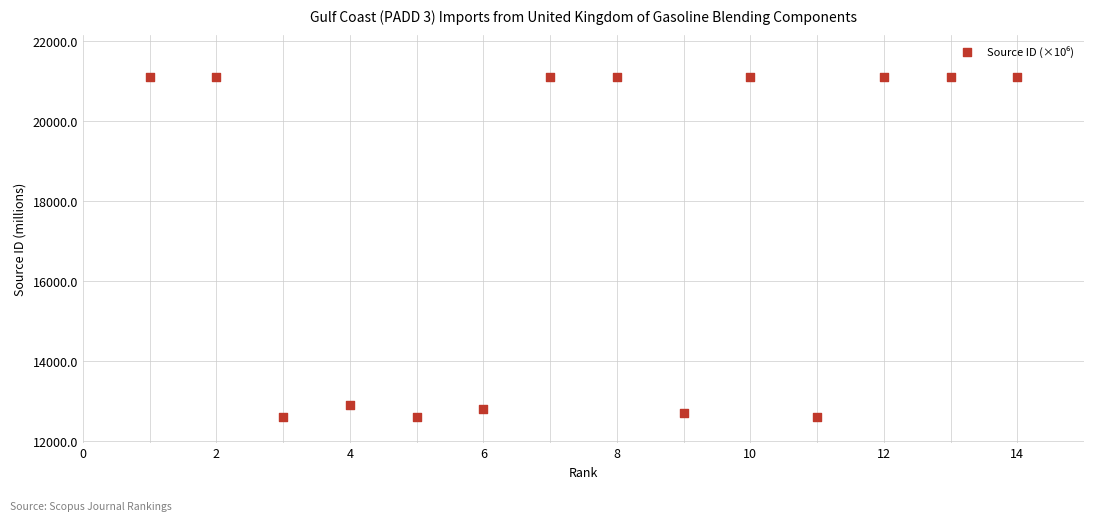

What is the range of Y values (max minus min)?

8500.2